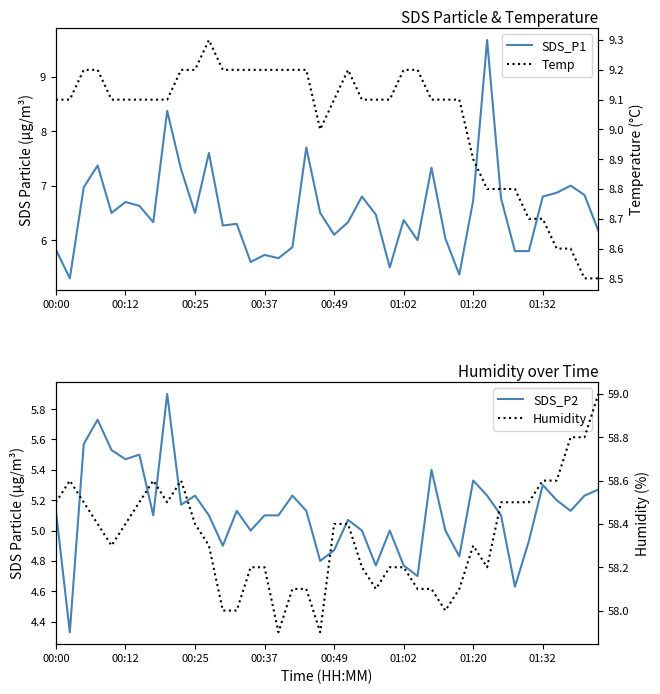

Reading left to right, extract all data points from this chart.

SDS_P1: 5.8	5.3	7.0	7.4	6.5	6.7	6.6	6.3	8.4	7.3	6.5	7.6	6.3	6.3	5.6	5.7	5.7	5.9	7.7	6.5	6.1	6.3	6.8	6.5	5.5	6.4	6.0	7.3	6.0	5.4	6.7	9.7	6.8	5.8	5.8	6.8	6.9	7.0	6.8	6.2
SDS_P2: 5.1	4.3	5.6	5.7	5.5	5.5	5.5	5.1	5.9	5.2	5.2	5.1	4.9	5.1	5.0	5.1	5.1	5.2	5.1	4.8	4.9	5.1	5.0	4.8	5.0	4.8	4.7	5.4	5.0	4.8	5.3	5.2	5.1	4.6	4.9	5.3	5.2	5.1	5.2	5.3
Temp: 9.1	9.1	9.2	9.2	9.1	9.1	9.1	9.1	9.1	9.2	9.2	9.3	9.2	9.2	9.2	9.2	9.2	9.2	9.2	9.0	9.1	9.2	9.1	9.1	9.1	9.2	9.2	9.1	9.1	9.1	8.9	8.8	8.8	8.8	8.7	8.7	8.6	8.6	8.5	8.5
Humidity: 58.5	58.6	58.5	58.4	58.3	58.4	58.5	58.6	58.5	58.6	58.4	58.3	58.0	58.0	58.2	58.2	57.9	58.1	58.1	57.9	58.4	58.4	58.2	58.1	58.2	58.2	58.1	58.1	58.0	58.1	58.3	58.2	58.5	58.5	58.5	58.6	58.6	58.8	58.8	59.0